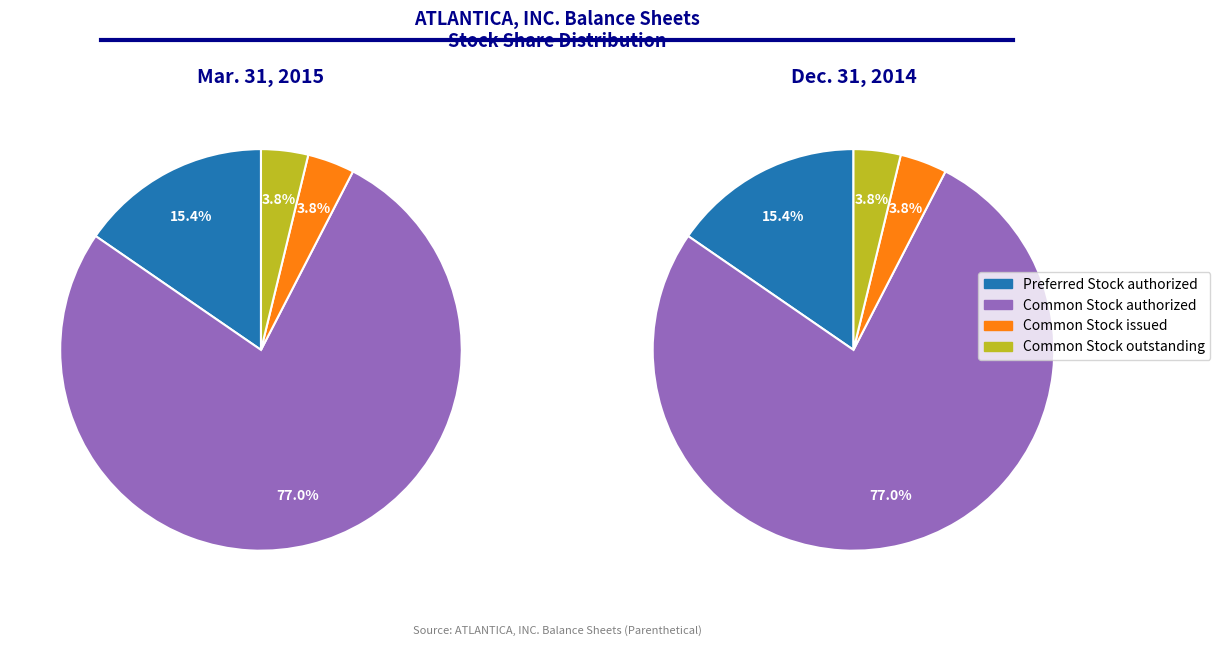

To the nearest percent, what percentage of the pie is Common Stock authorized?

77%